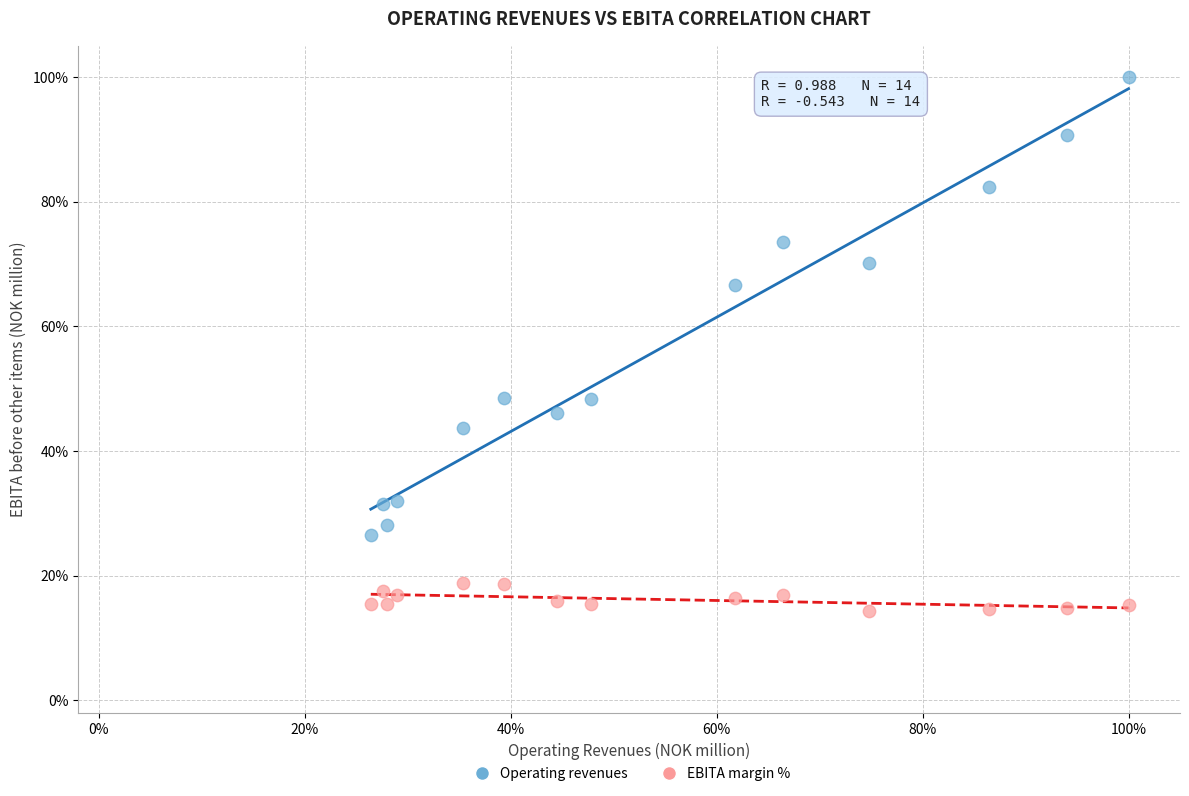

In the Operating revenues series, what Y value is closest to 63?

66.7